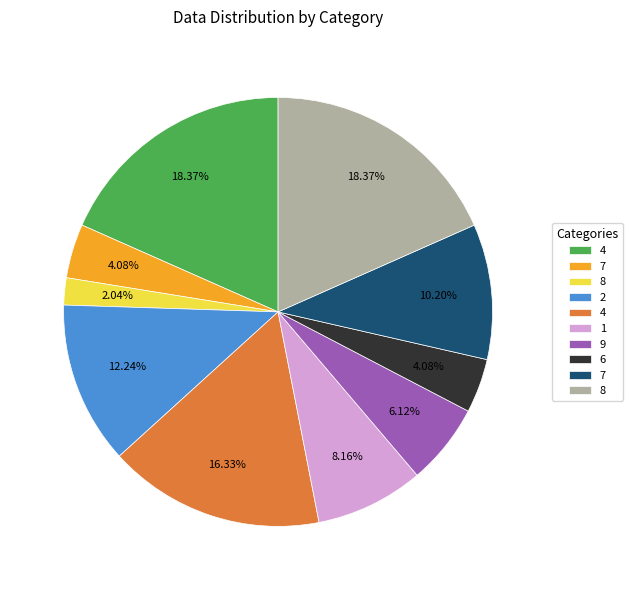

How many slices are in this pie chart?

10